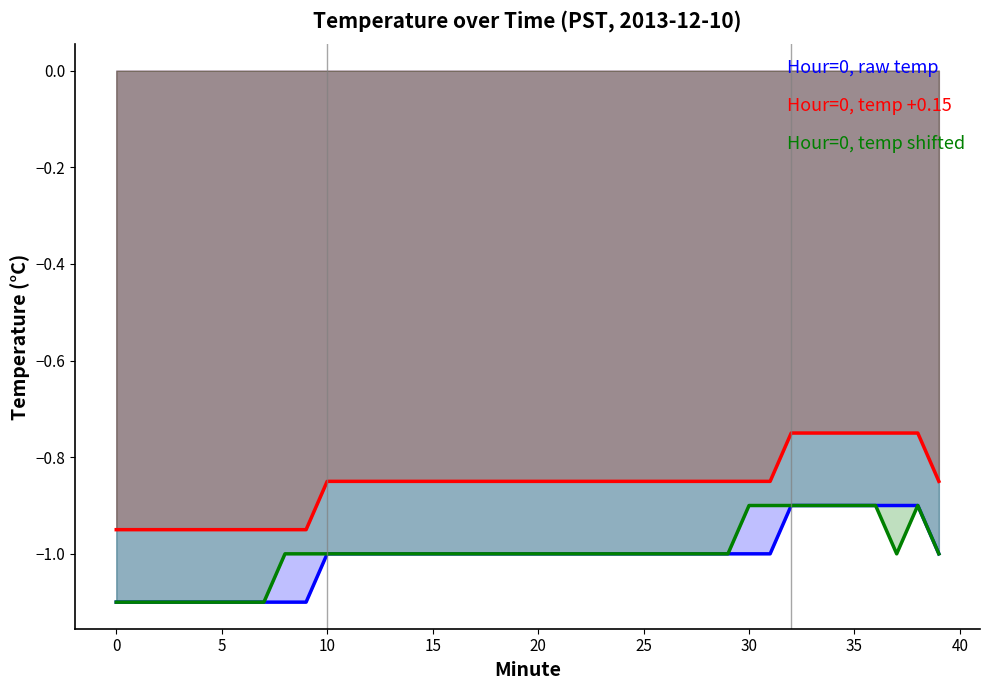

What are all the series names shown in the legend?

Hour=0, raw temp, Hour=0, temp +0.15, Hour=0, temp shifted